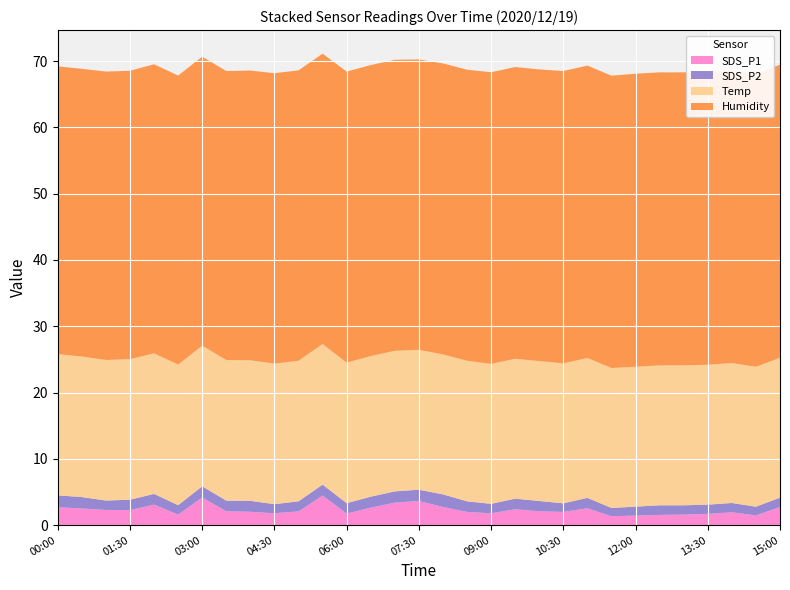

Reading right to left, transcribe all the data shown in this chart.

SDS_P1: 2.8	1.5	1.9	1.7	1.6	1.6	1.4	1.4	2.5	2.0	2.1	2.4	1.8	2.0	2.8	3.6	3.4	2.6	1.8	4.5	2.1	1.8	2.0	2.1	4.2	1.6	3.1	2.3	2.3	2.5	2.7
SDS_P2: 1.4	1.3	1.4	1.4	1.4	1.4	1.4	1.2	1.6	1.3	1.6	1.6	1.4	1.6	1.9	1.7	1.7	1.6	1.6	1.6	1.5	1.4	1.6	1.6	1.7	1.4	1.6	1.6	1.4	1.7	1.8
Temp: 21.1	21.1	21.1	21.1	21.1	21.1	21.1	21.1	21.1	21.1	21.1	21.1	21.1	21.2	21.1	21.1	21.2	21.2	21.2	21.2	21.2	21.2	21.2	21.2	21.2	21.2	21.2	21.2	21.2	21.2	21.3
Humidity: 44.2	44.2	44.1	44.2	44.2	44.2	44.2	44.1	44.1	44.1	44.0	44.0	44.0	43.9	43.9	43.8	43.9	43.9	43.9	43.8	43.8	43.8	43.7	43.6	43.6	43.6	43.6	43.5	43.5	43.4	43.4